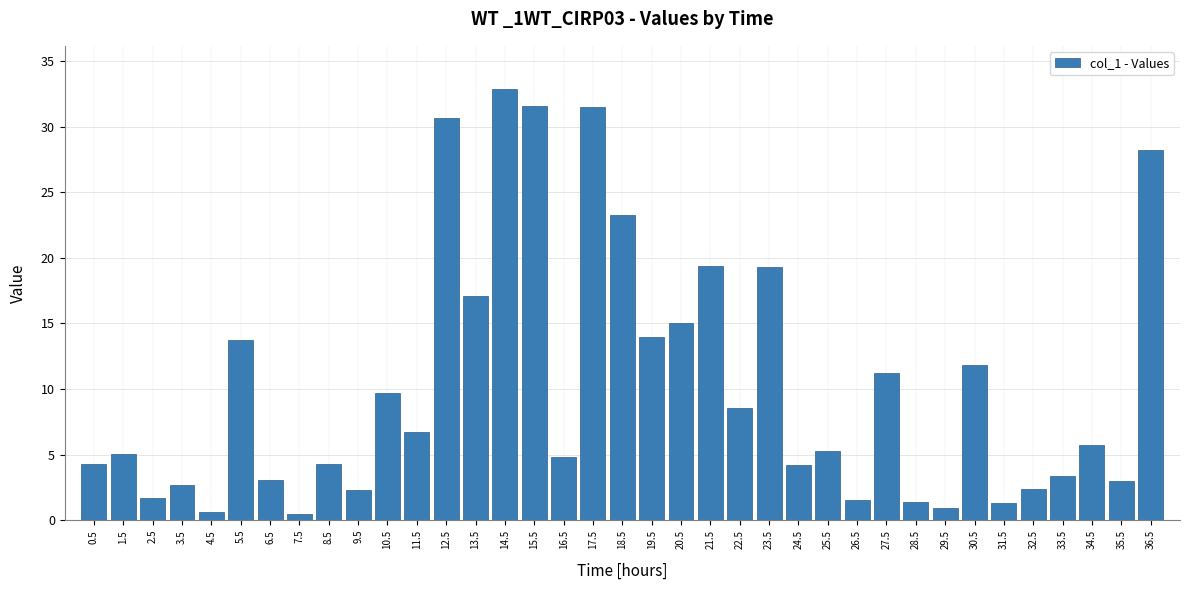

Between 30.5 and 6.5, which is larger?

30.5